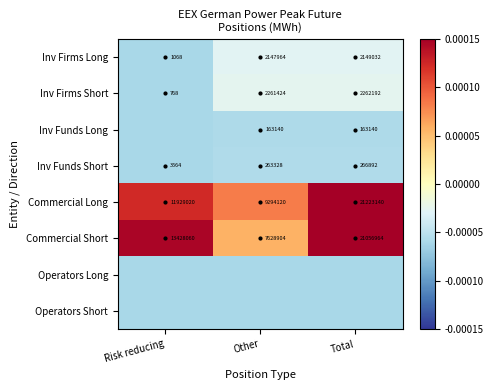

Where is Commercial Short nearest to the value 14342934?

Risk reducing